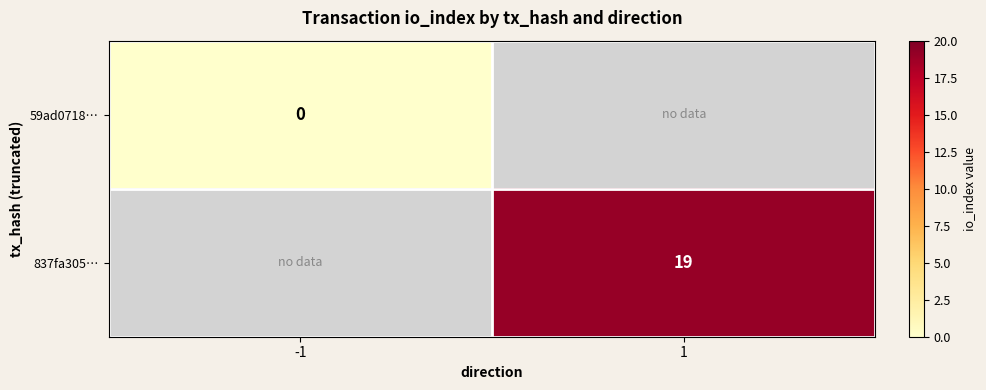

The value of 837fa305… at 1 is 19. True or false?

True